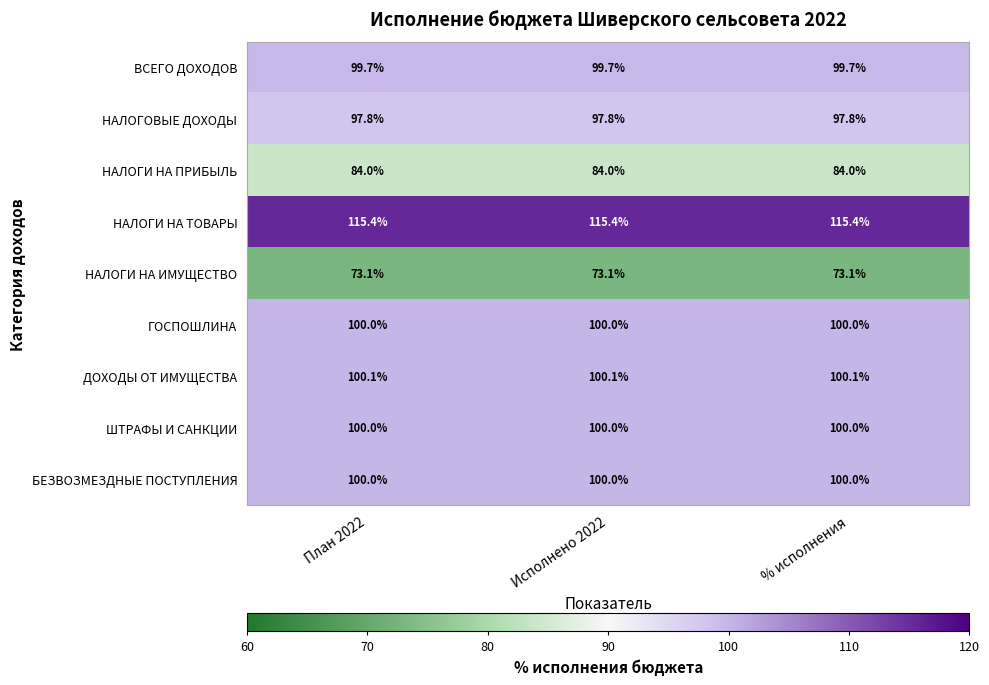

True or false: ШТРАФЫ И САНКЦИИ has a value of 144.5 at План 2022.

False